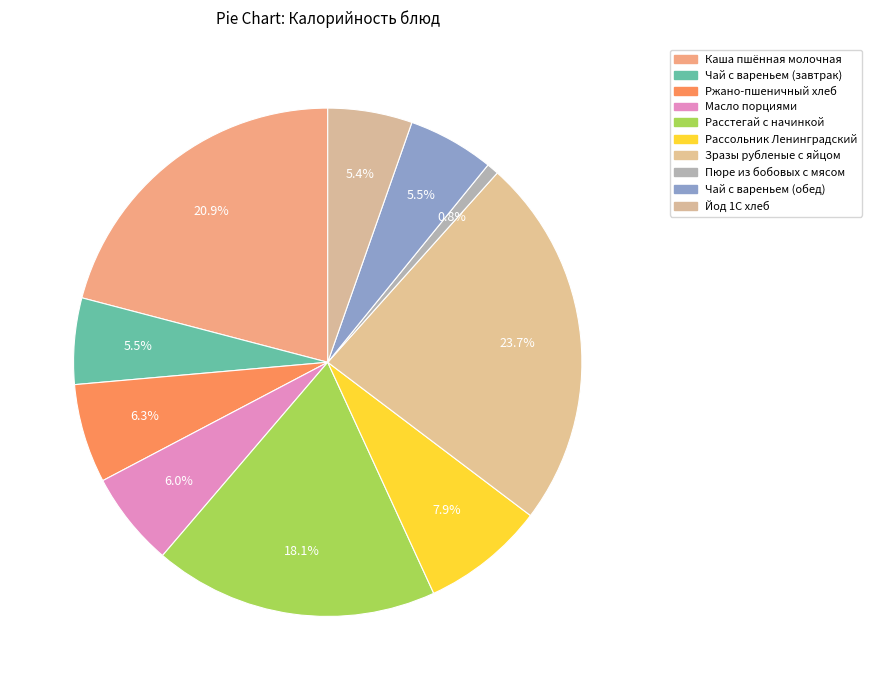

The Чай с вареньем (обед) slice represents 14% of the pie. True or false?

False